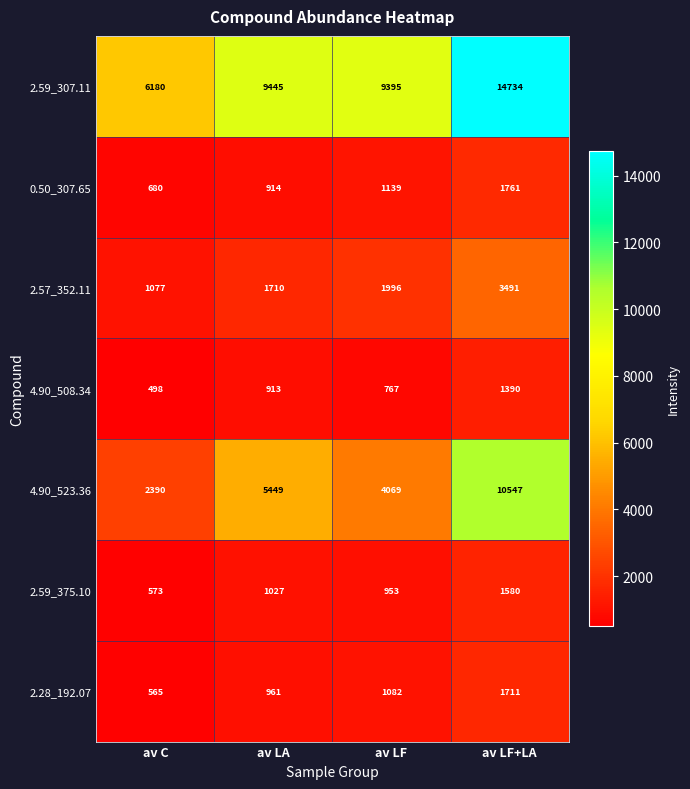

The 2.28_192.07 series shows 390 at av LF. True or false?

False